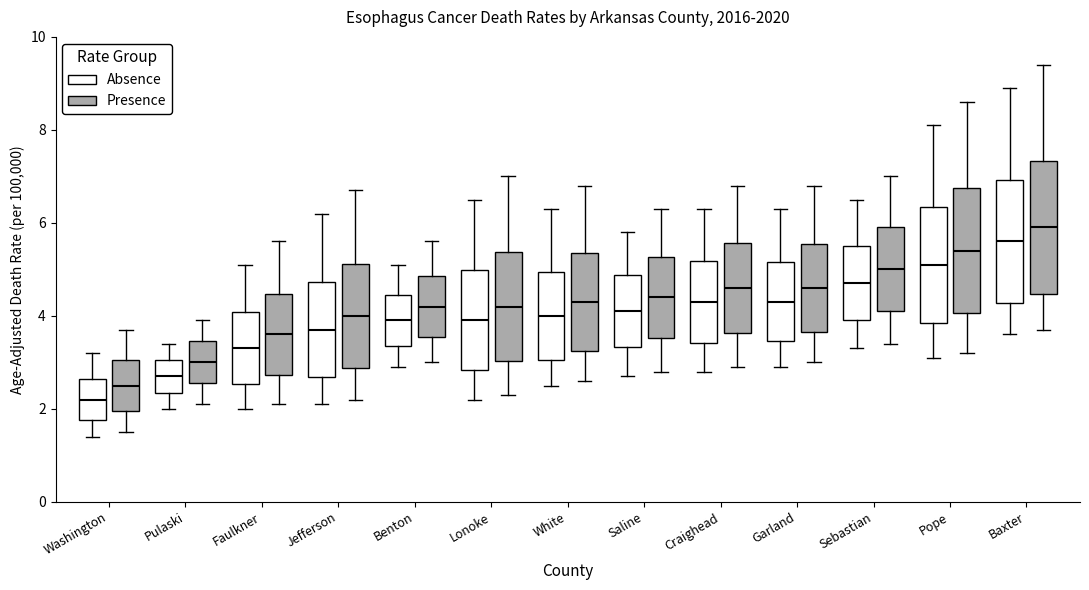

Reading left to right, transcribe this box plot: for each box, give where its median line is, the range the box spans, and where its two whiskers end, as read against the y-axis. The values are not printed on the chart, so give them approximately, as read against the axis.

Washington (Absence): median 2.2, box 1.8 to 2.6, whiskers 1.4 to 3.2
Washington (Presence): median 2.6, box 2.0 to 3.0, whiskers 1.6 to 3.8
Pulaski (Absence): median 2.8, box 2.4 to 3.0, whiskers 2.0 to 3.4
Pulaski (Presence): median 3.0, box 2.6 to 3.4, whiskers 2.2 to 4.0
Faulkner (Absence): median 3.4, box 2.6 to 4.0, whiskers 2.0 to 5.2
Faulkner (Presence): median 3.6, box 2.8 to 4.4, whiskers 2.2 to 5.6
Jefferson (Absence): median 3.8, box 2.6 to 4.8, whiskers 2.2 to 6.2
Jefferson (Presence): median 4.0, box 2.8 to 5.2, whiskers 2.2 to 6.8
Benton (Absence): median 4.0, box 3.4 to 4.4, whiskers 3.0 to 5.2
Benton (Presence): median 4.2, box 3.6 to 4.8, whiskers 3.0 to 5.6
Lonoke (Absence): median 4.0, box 2.8 to 5.0, whiskers 2.2 to 6.6
Lonoke (Presence): median 4.2, box 3.0 to 5.4, whiskers 2.4 to 7.0
White (Absence): median 4.0, box 3.0 to 5.0, whiskers 2.6 to 6.4
White (Presence): median 4.4, box 3.2 to 5.4, whiskers 2.6 to 6.8
Saline (Absence): median 4.2, box 3.4 to 4.8, whiskers 2.8 to 5.8
Saline (Presence): median 4.4, box 3.6 to 5.2, whiskers 2.8 to 6.4
Craighead (Absence): median 4.4, box 3.4 to 5.2, whiskers 2.8 to 6.4
Craighead (Presence): median 4.6, box 3.6 to 5.6, whiskers 3.0 to 6.8
Garland (Absence): median 4.4, box 3.4 to 5.2, whiskers 3.0 to 6.4
Garland (Presence): median 4.6, box 3.6 to 5.6, whiskers 3.0 to 6.8
Sebastian (Absence): median 4.8, box 4.0 to 5.6, whiskers 3.4 to 6.6
Sebastian (Presence): median 5.0, box 4.2 to 6.0, whiskers 3.4 to 7.0
Pope (Absence): median 5.2, box 3.8 to 6.4, whiskers 3.2 to 8.2
Pope (Presence): median 5.4, box 4.0 to 6.8, whiskers 3.2 to 8.6
Baxter (Absence): median 5.6, box 4.2 to 7.0, whiskers 3.6 to 9.0
Baxter (Presence): median 6.0, box 4.4 to 7.4, whiskers 3.8 to 9.4